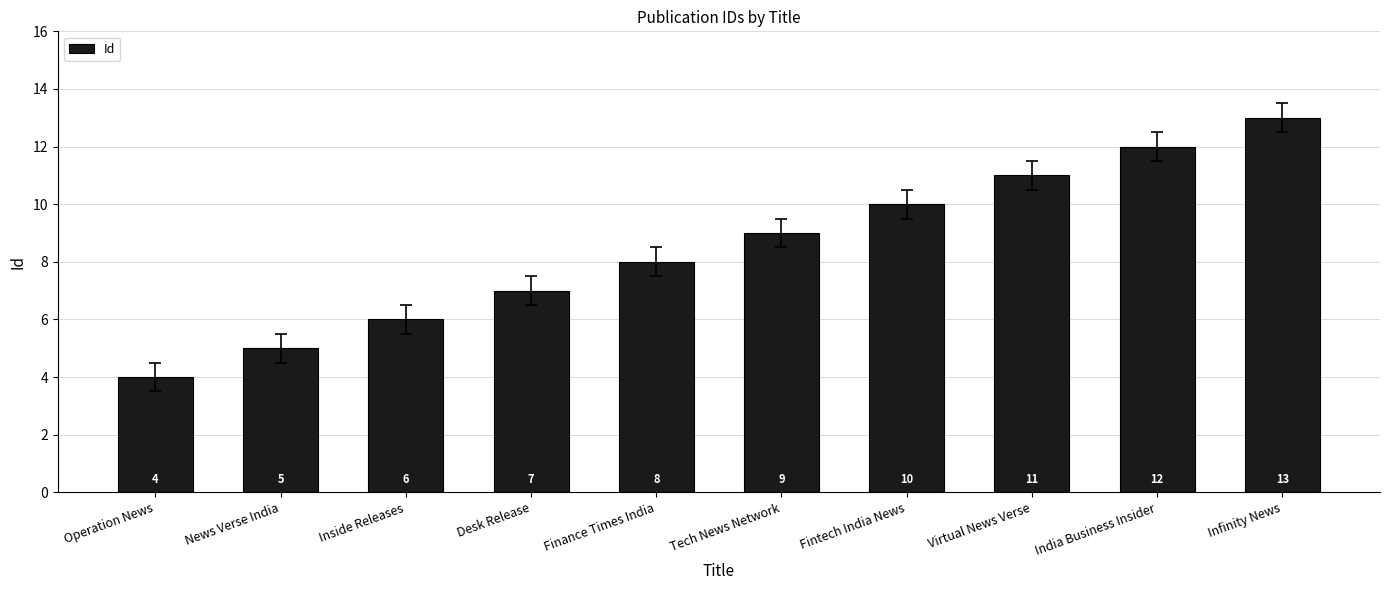

At which label is the value closest to 8?

Finance Times India